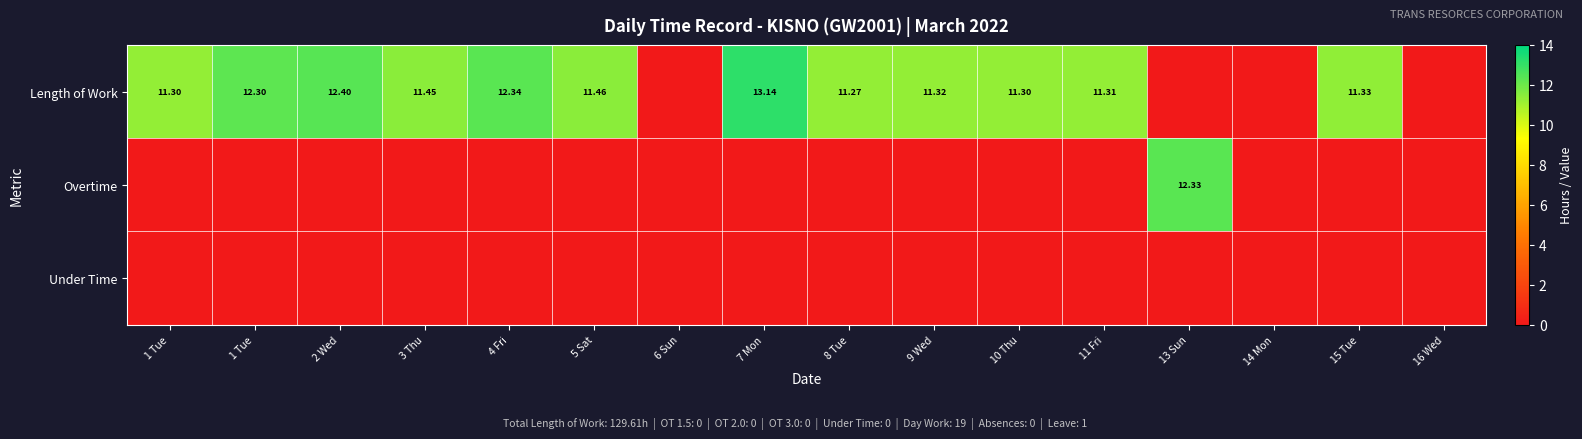

Which series has the largest range (max minus min)?

Length of Work